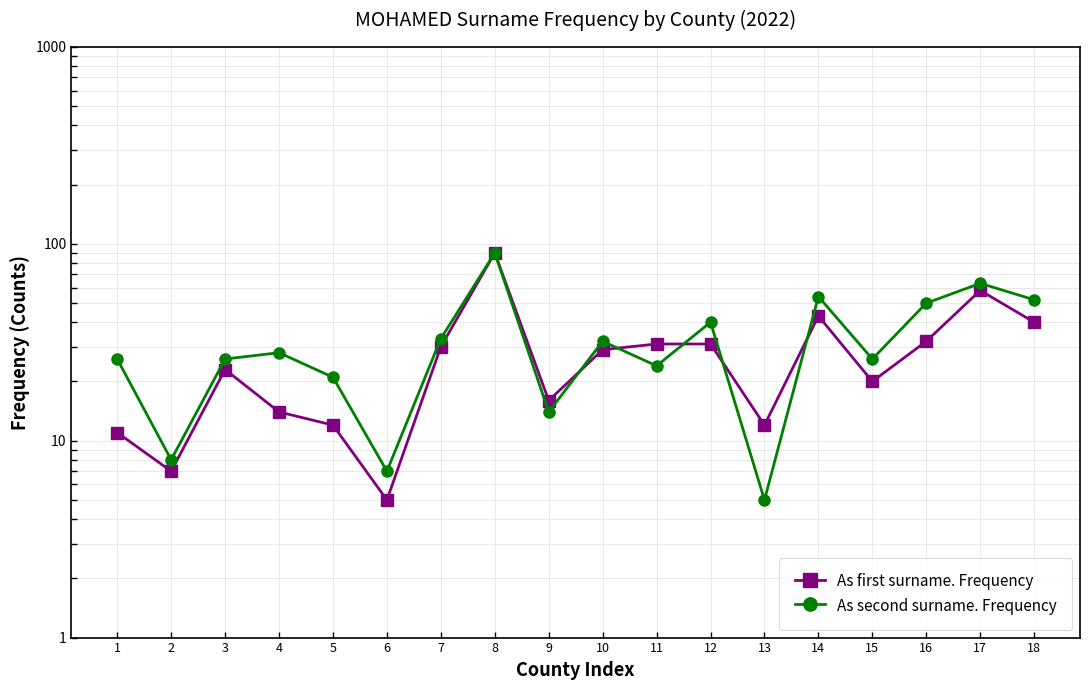

Where is the first local maximum for As second surname. Frequency?

4